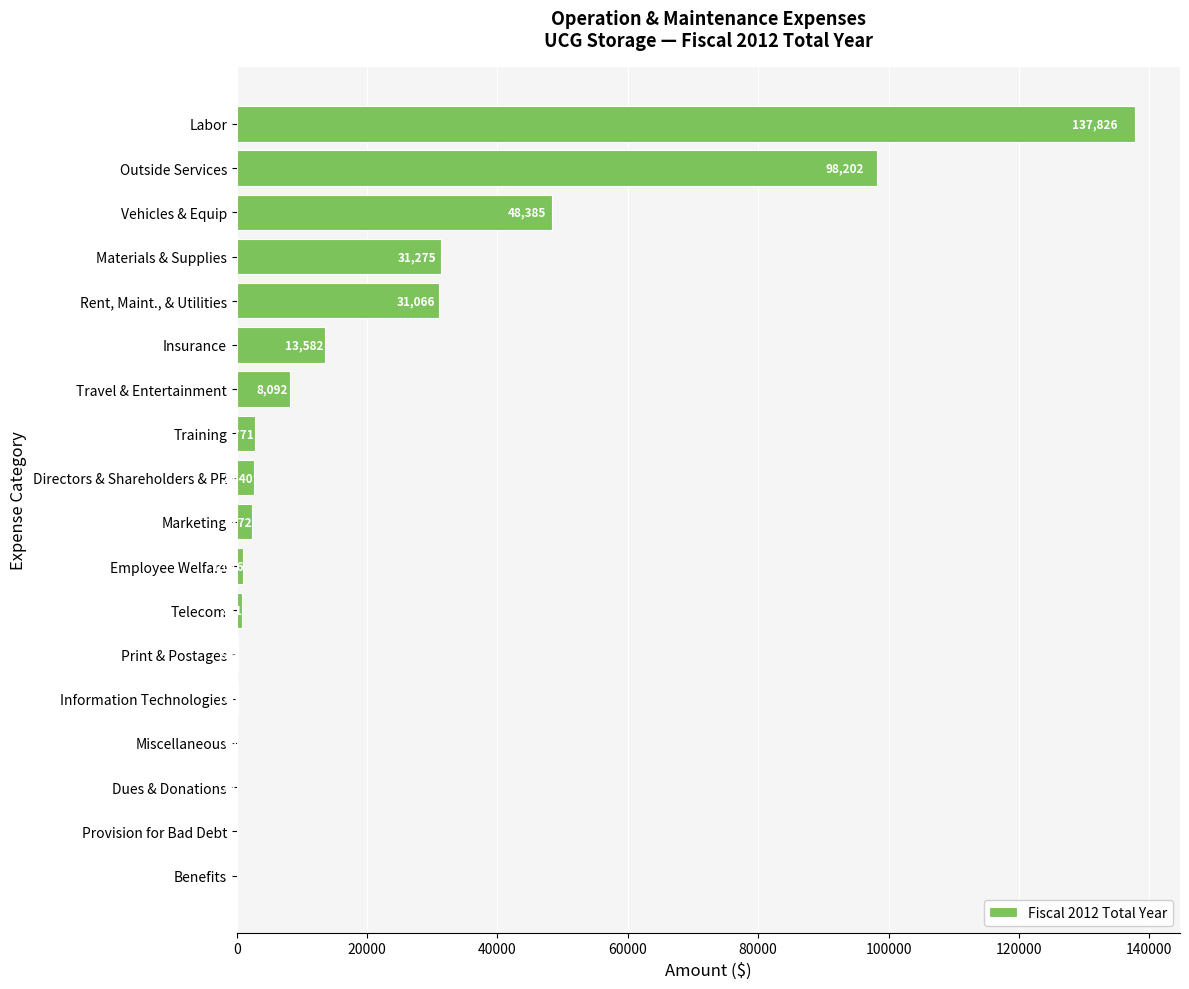

Read the value at Dues & Donations.

33.8